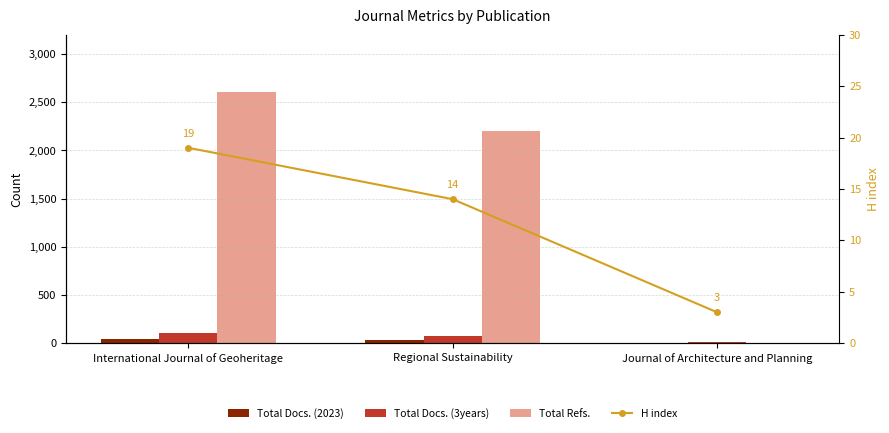

Reading right to left, what are all the values shown in this chart?

Total Docs. (2023): 0	36	41
Total Docs. (3years): 15	69	106
Total Refs.: 0	2199	2608
H index: 3	14	19